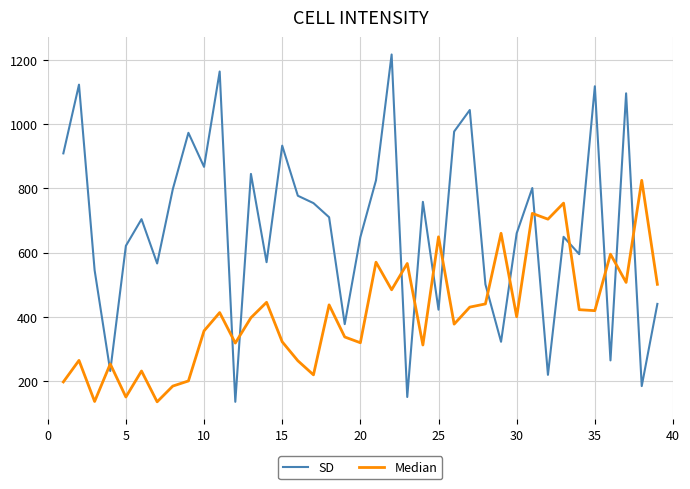

Which series has the widest spread of values?

SD